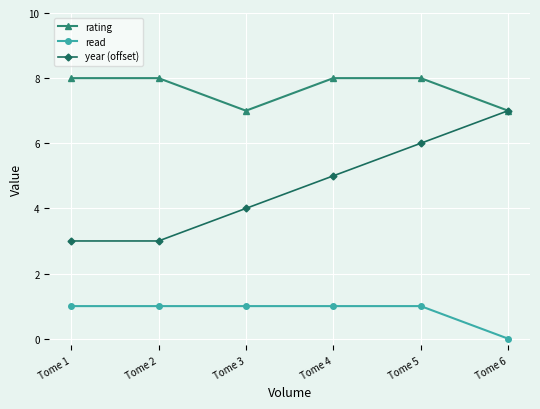

Reading left to right, extract all data points from this chart.

rating: 8	8	7	8	8	7
read: 1	1	1	1	1	0
year (offset): 3	3	4	5	6	7